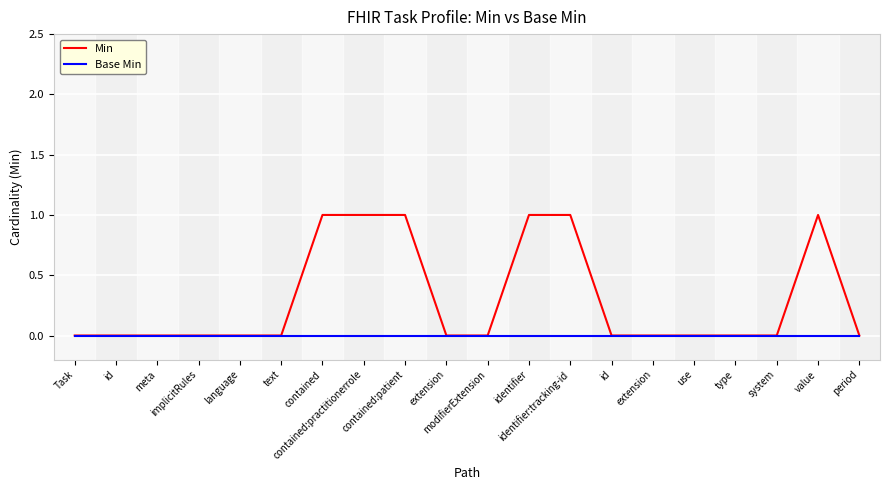

Which category has the highest value in the Base Min series?

Task